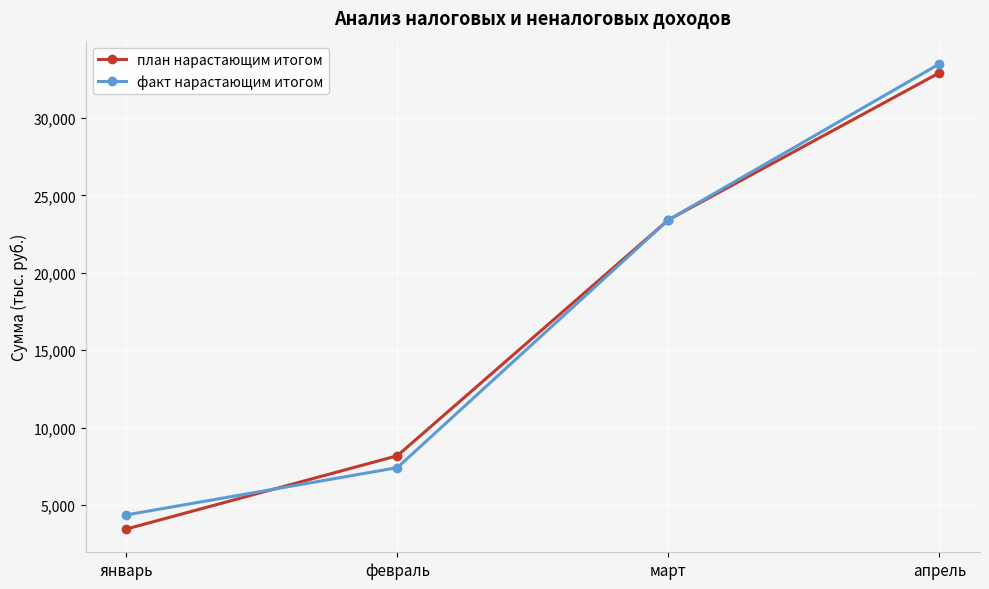

Where is план нарастающим итогом nearest to the value 18184?

март